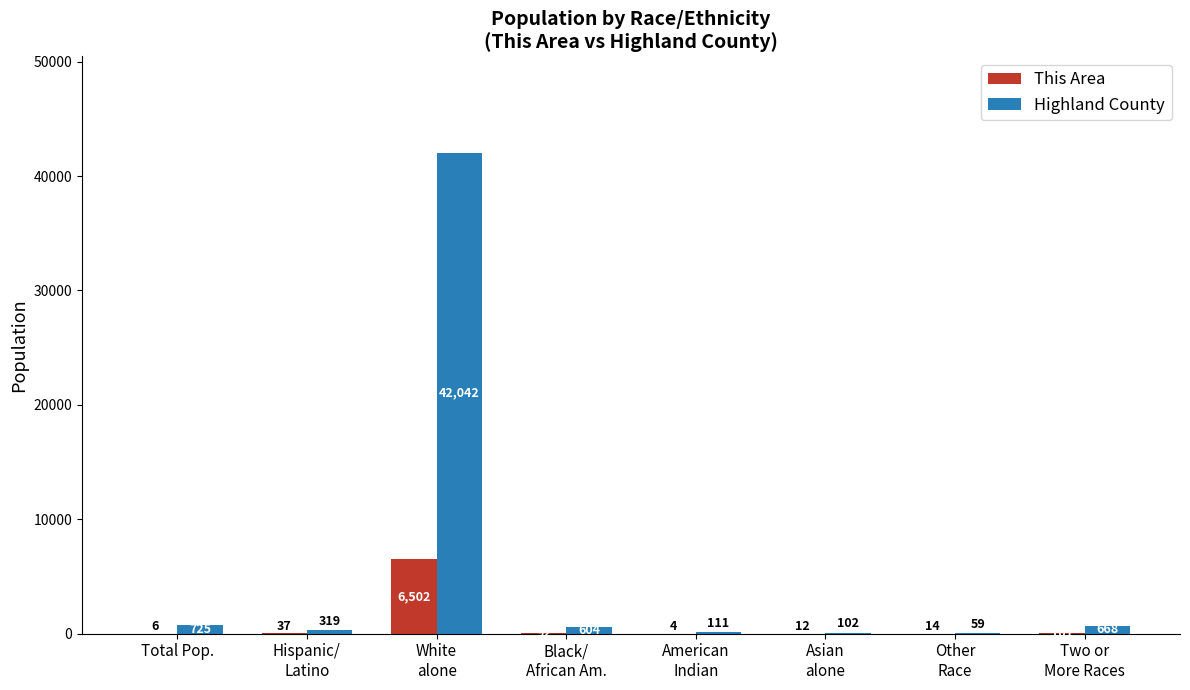

What is the greatest value displayed?

42042